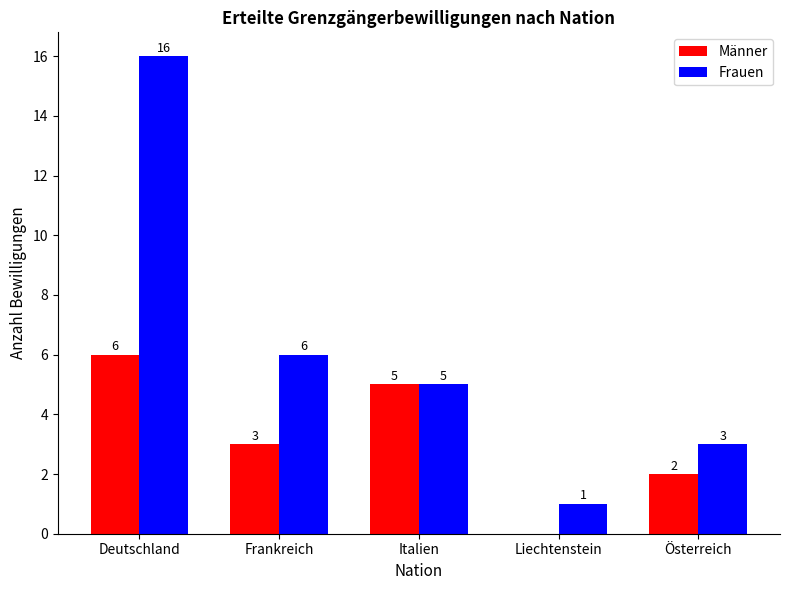

What is the sum of the Frauen values at Italien and Frankreich?

11